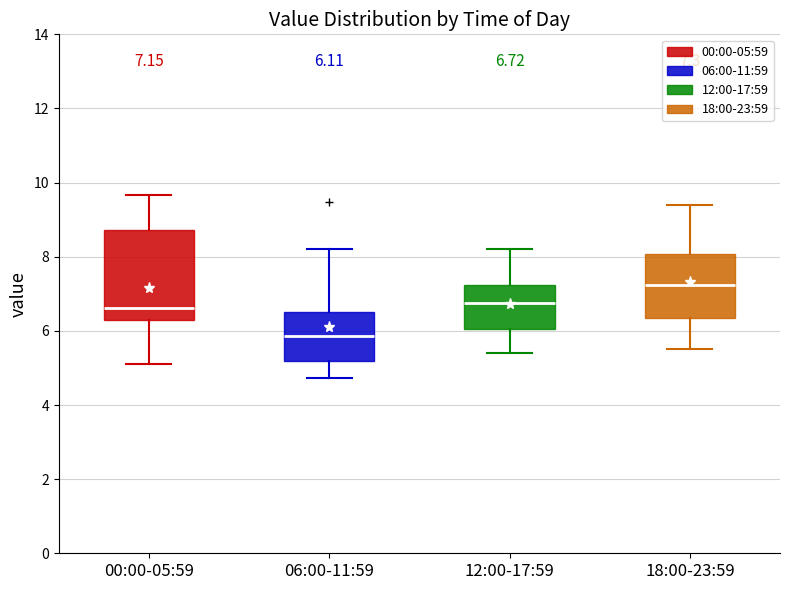

Which box has the highest median line?

18:00-23:59